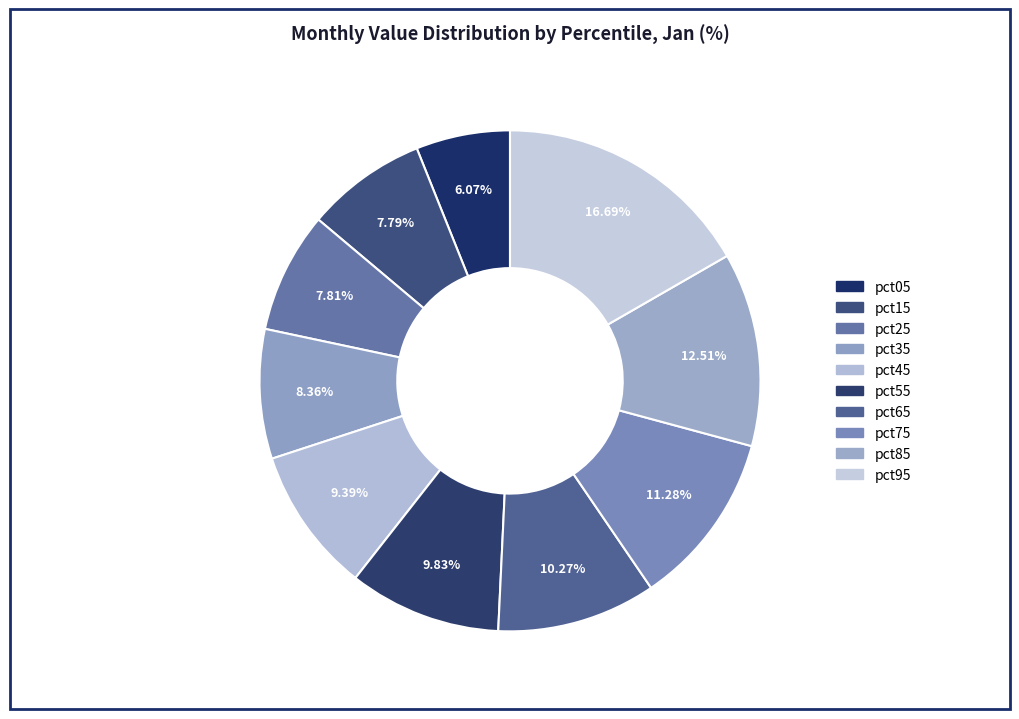

Does any single category account for the majority?

No